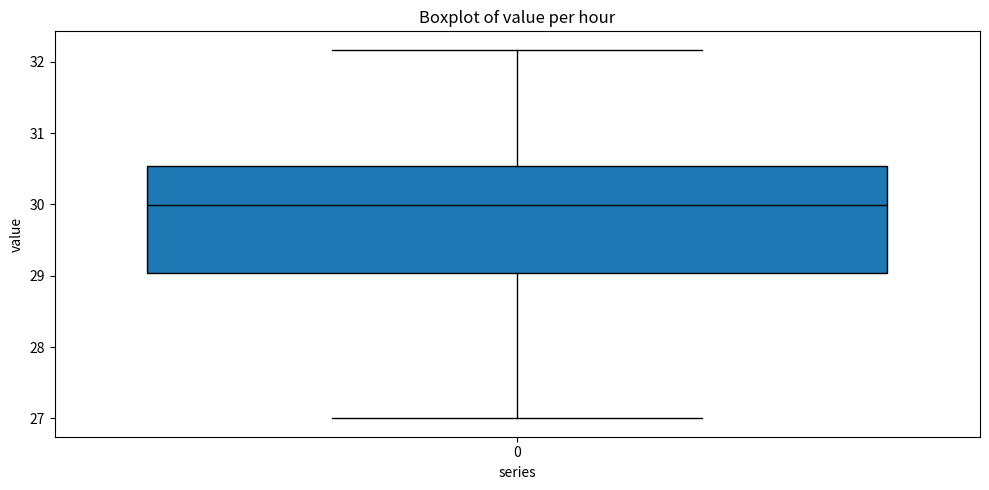

Transcribe this box plot: give where the median line is, the range the box spans, and where the two whiskers end, as read against the y-axis. The values are not printed on the chart, so give them approximately, as read against the axis.

median 30.0, box 29.0 to 30.5, whiskers 27.0 to 32.2